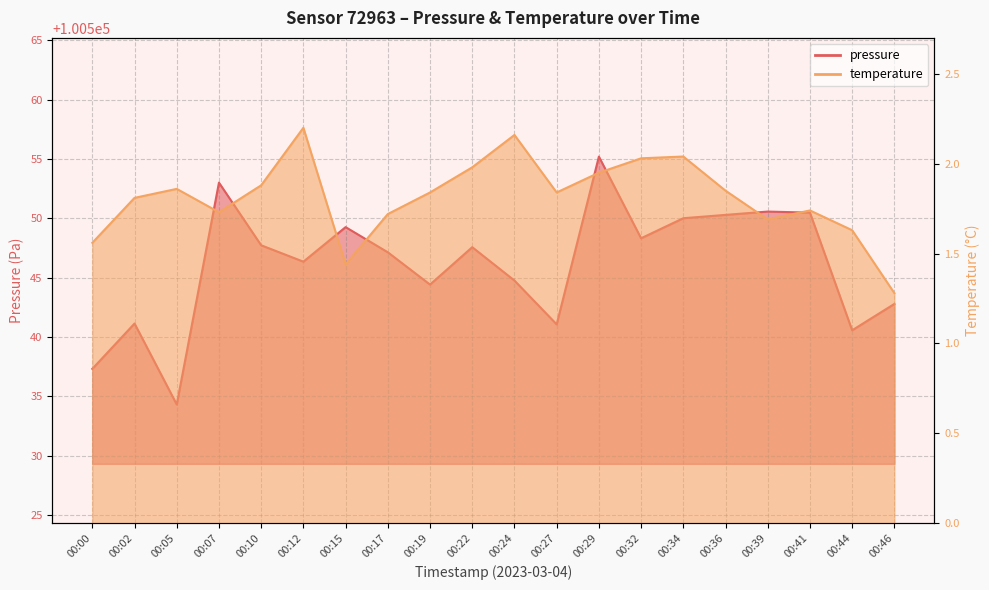

The value of pressure at 00:12 is 69943.7. True or false?

False